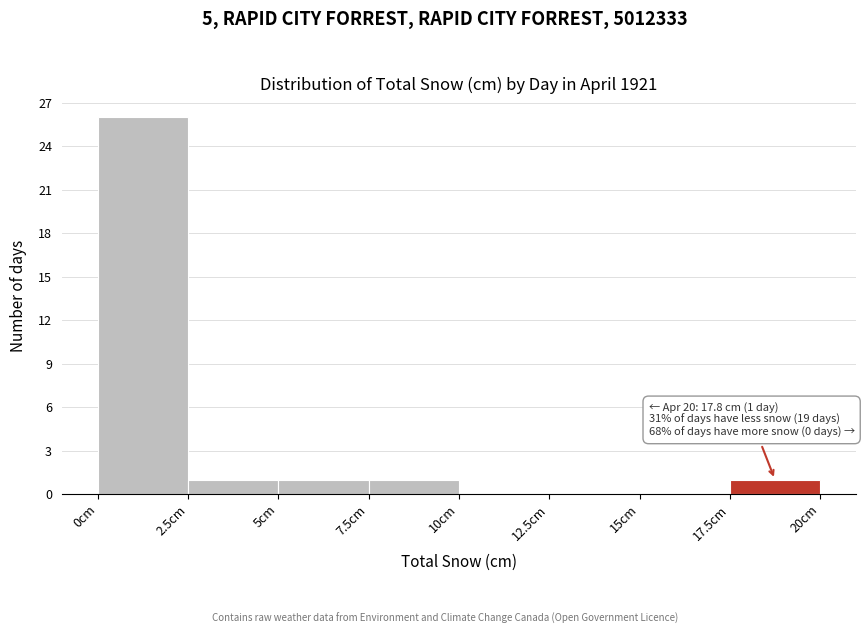

Which range on the x-axis has the tallest bar?

0.0 to 2.5